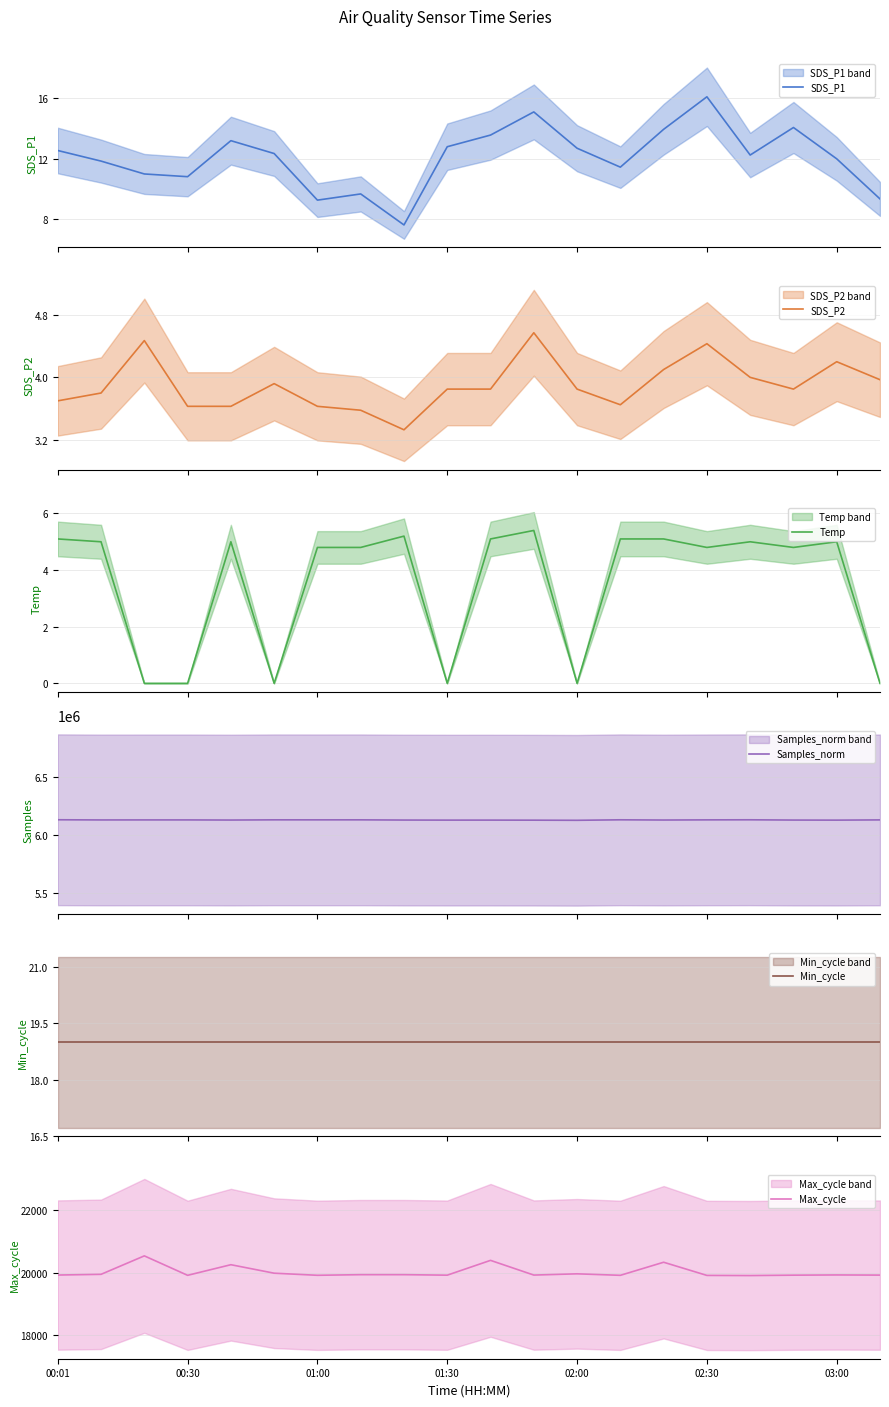

Between 7 and 17, which series saw the biggest shift?

Samples_norm